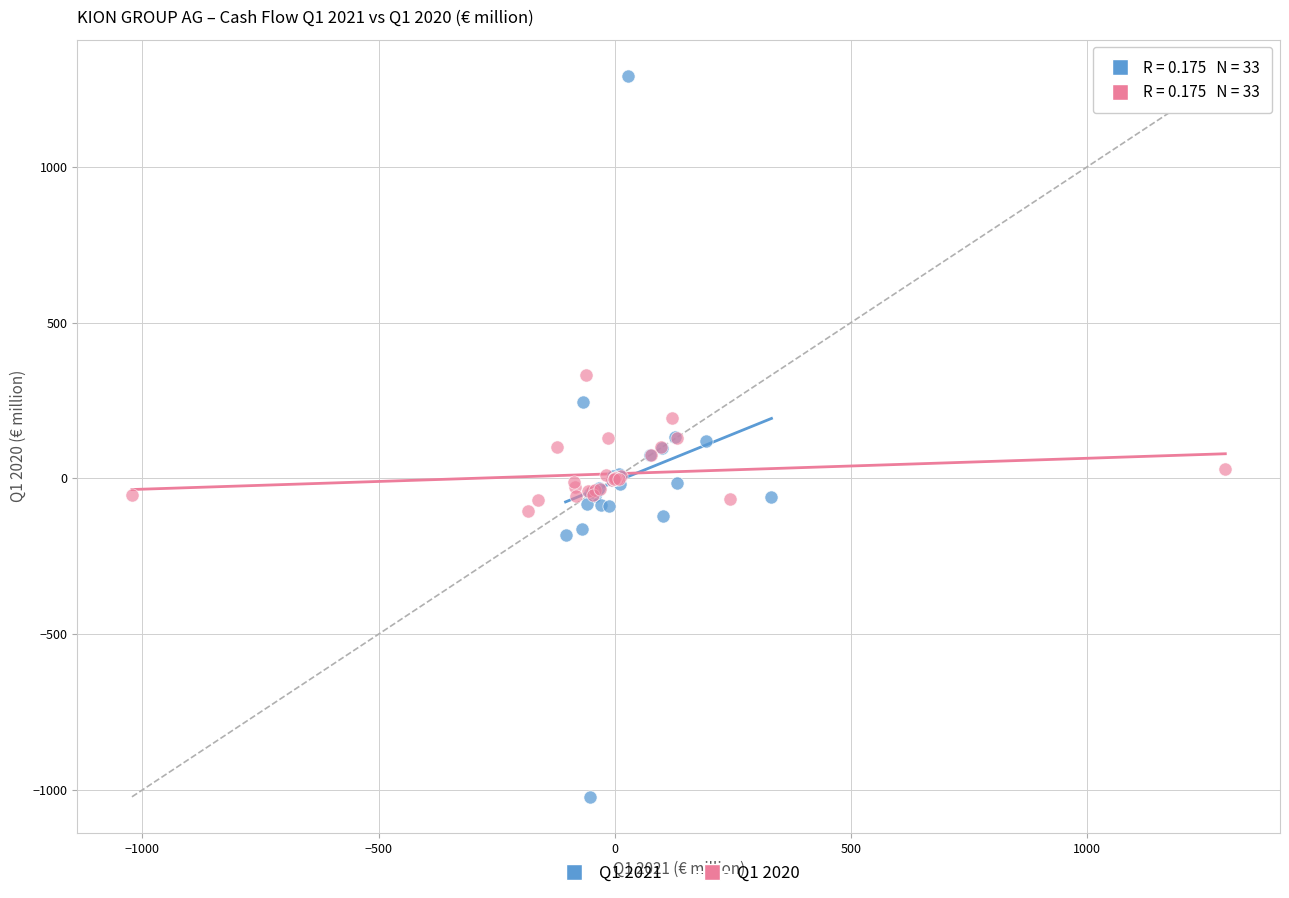

Which series reaches the minimum Y coordinate?

Q1 2021